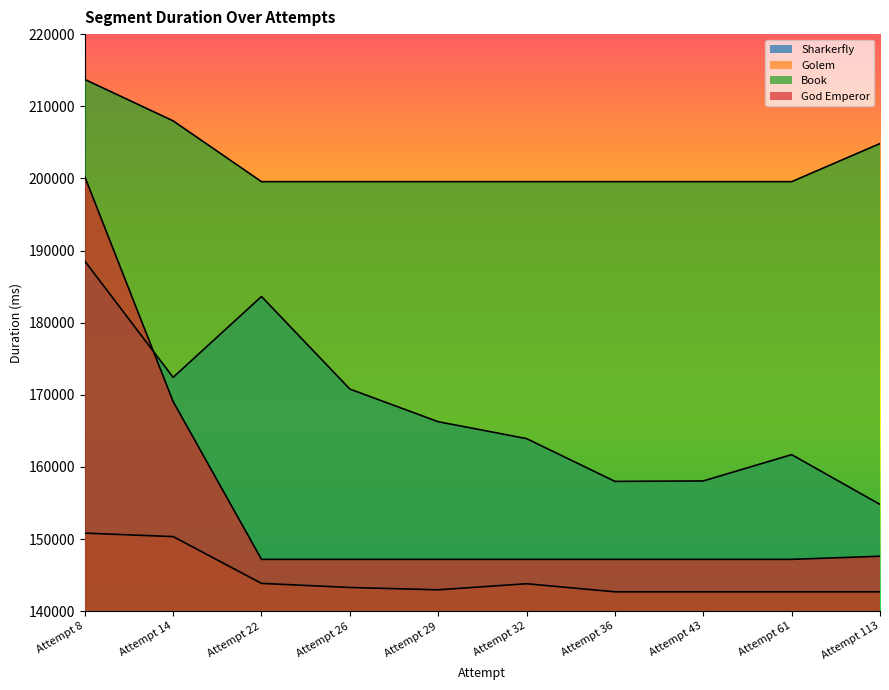

True or false: Sharkerfly and Golem intersect in this chart.

False